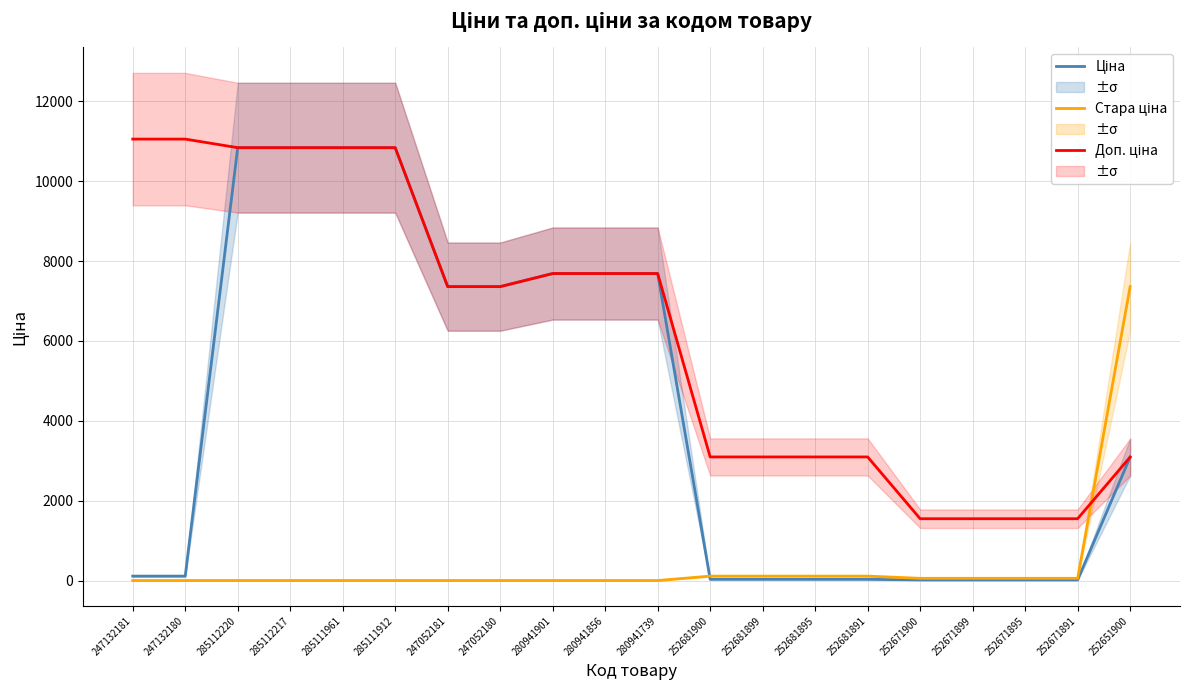

The Стара ціна series shows 0.0 at 285112217. True or false?

True